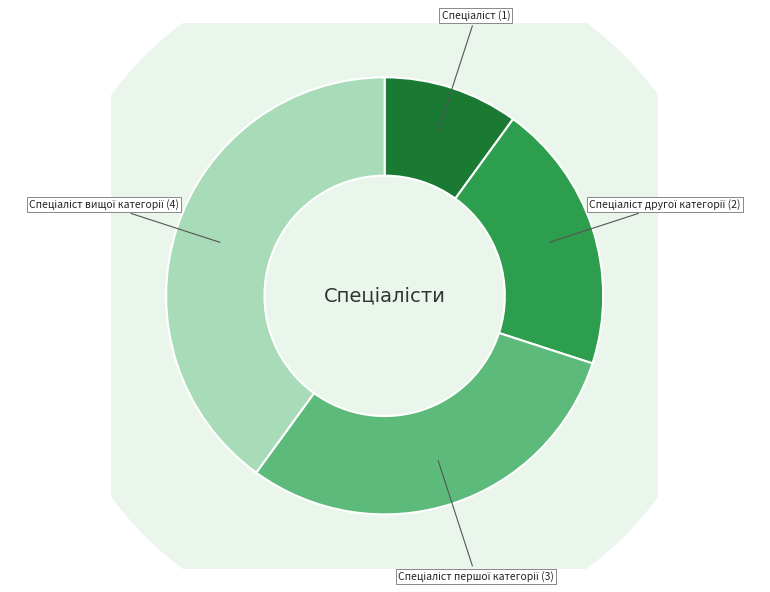

Does any single category account for the majority?

No